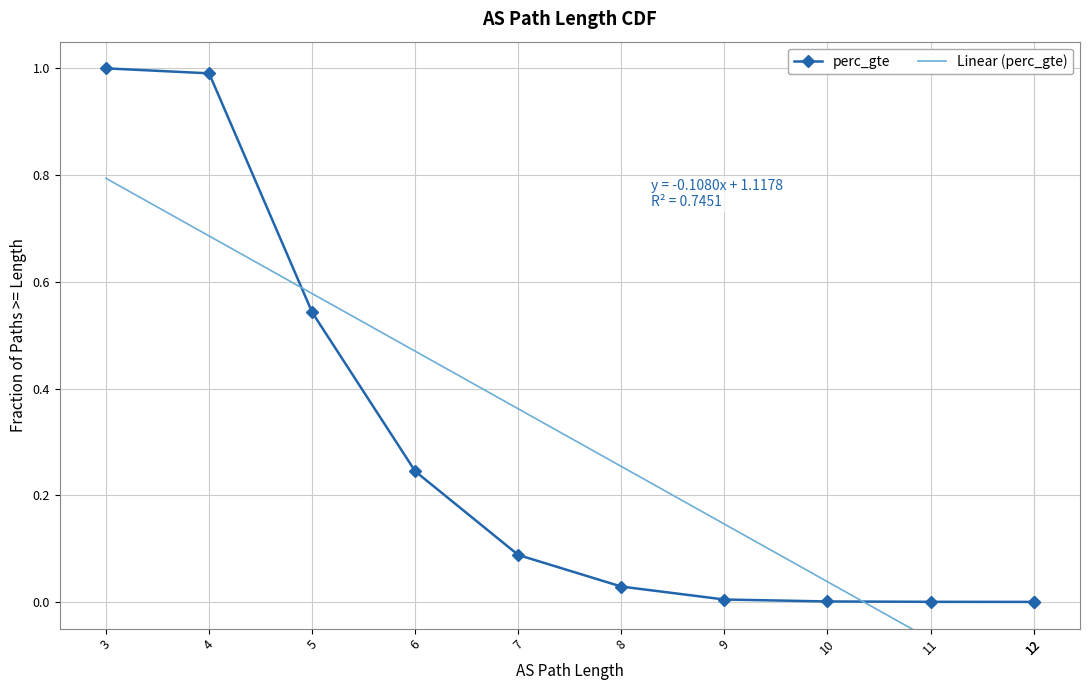

Does the chart have visible grid lines?

Yes